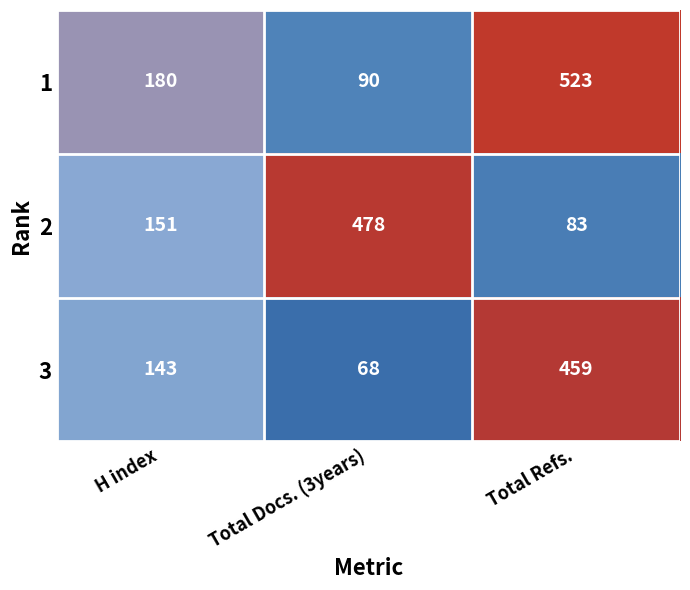

What is the total value across all series at H index?

474